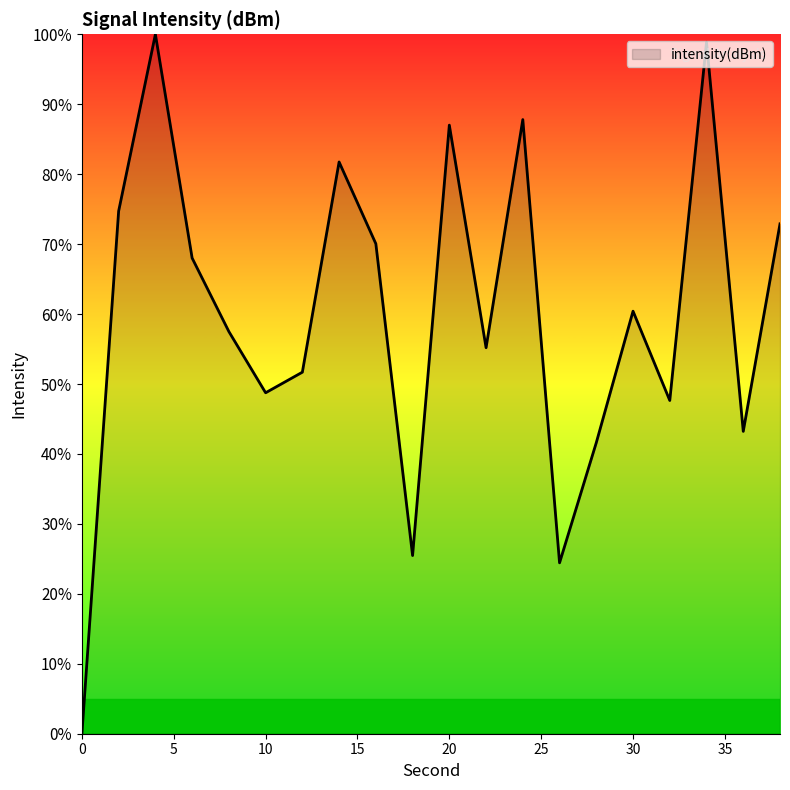

How many lines are shown in the chart?

1